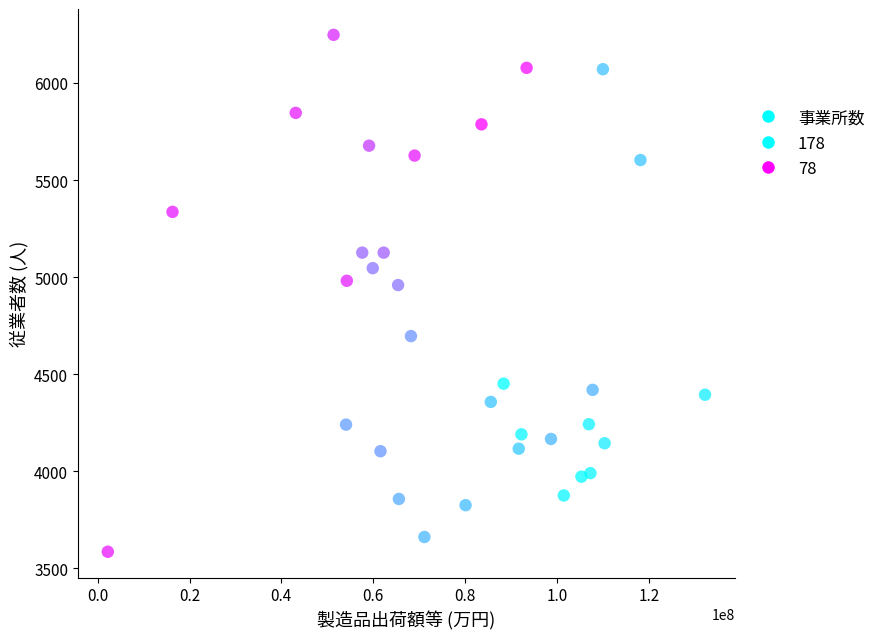

What is the range of Y values (max minus min)?

2663